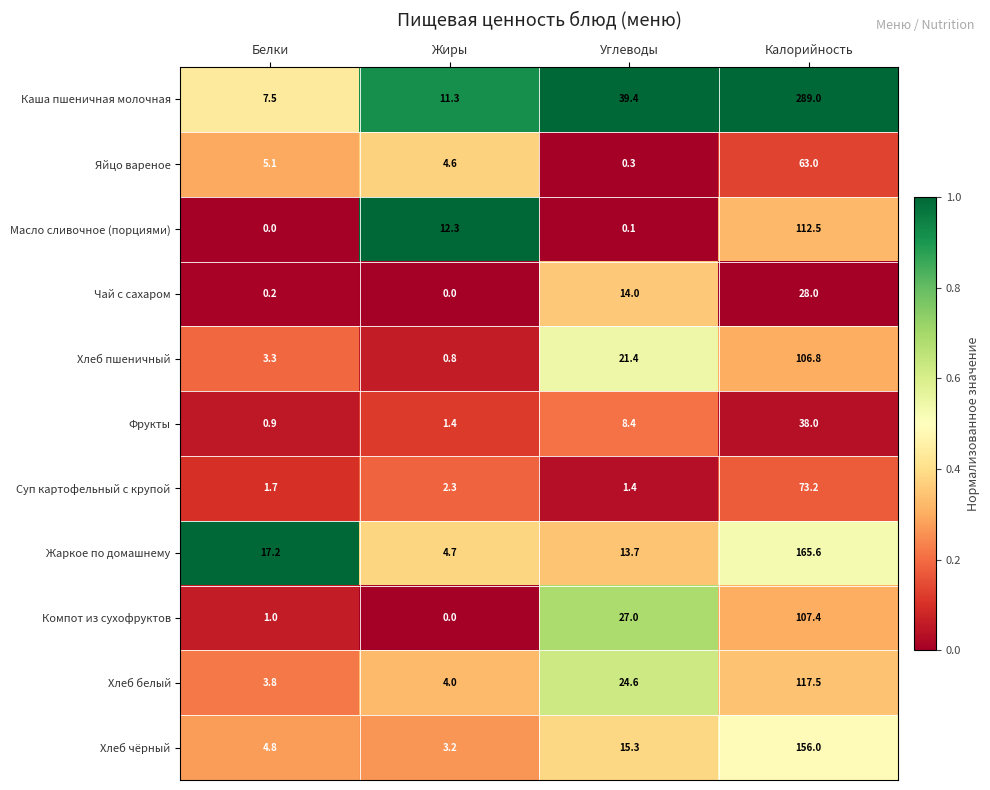

What is the highest value of the Жаркое по домашнему series?

165.6